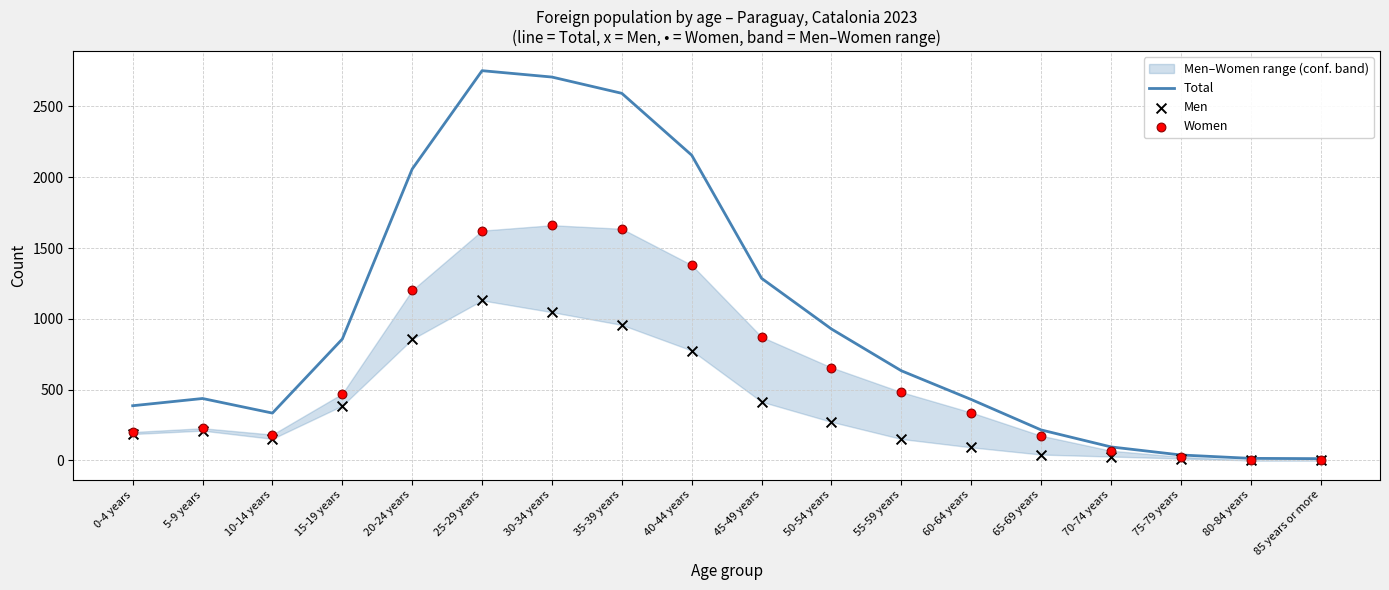

Which series has the widest spread of Y values?

Total